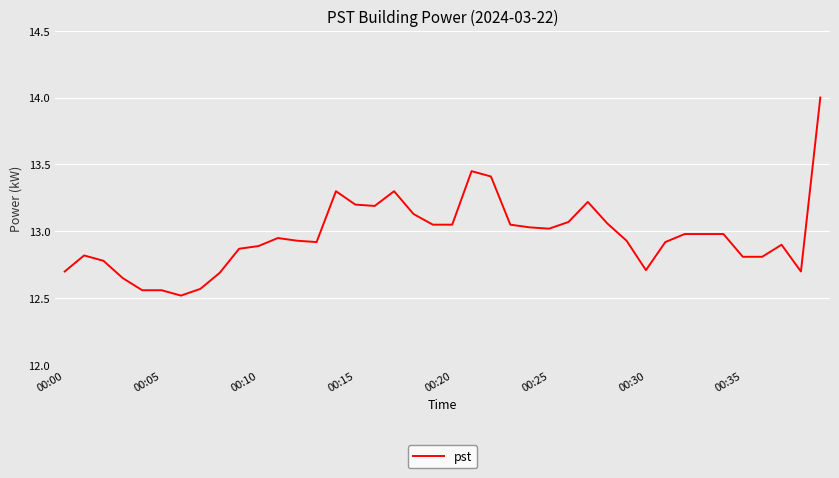

What is the difference between the maximum and minimum values?

1.5